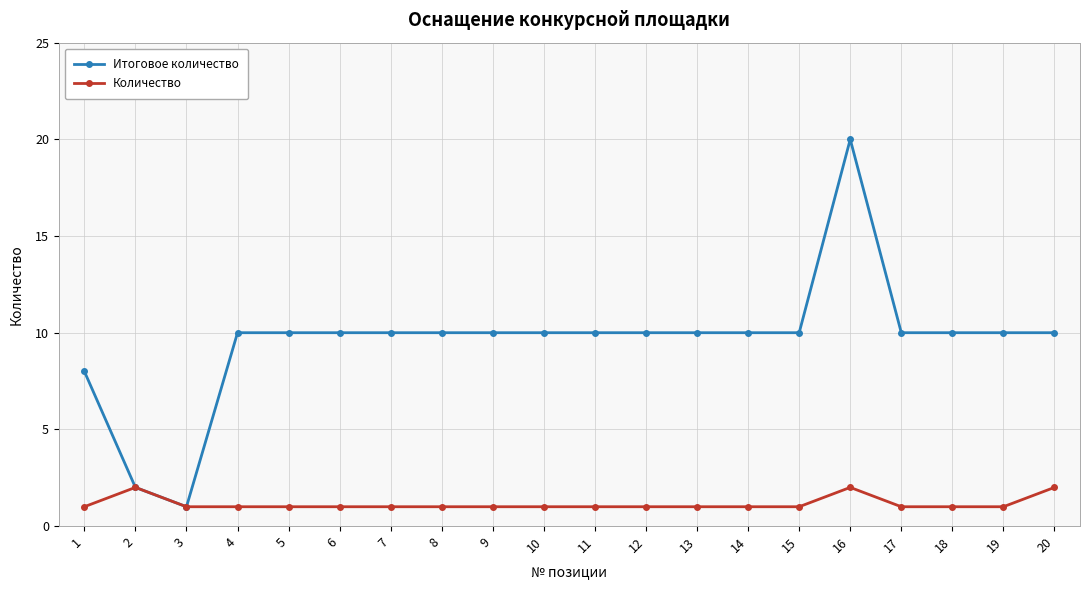

Is the value of Итоговое количество at 16 greater than the value of Количество at 16?

Yes